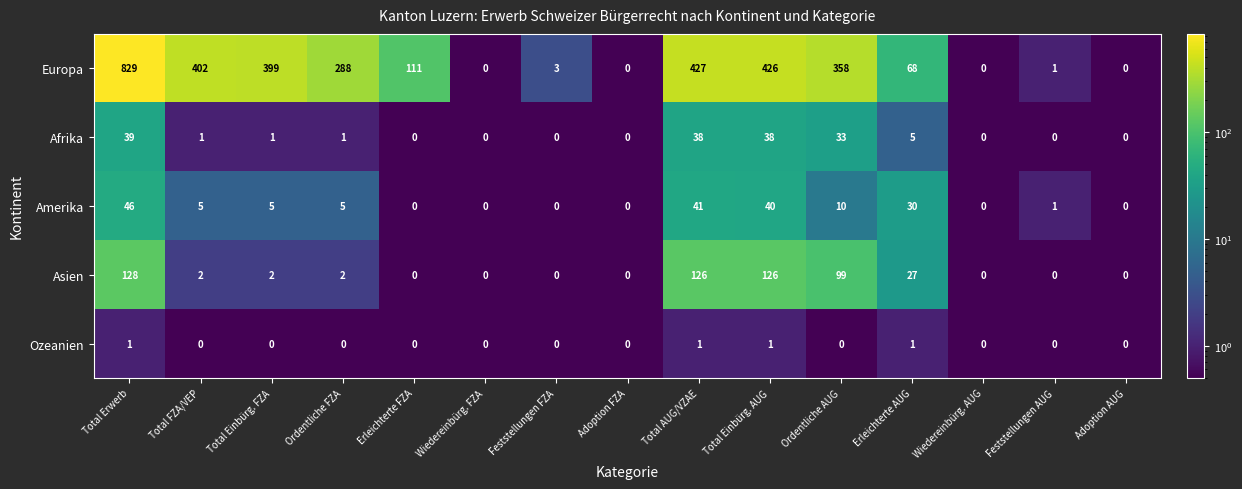

What is the spread (max minus min) of values at Ordentliche FZA?

288